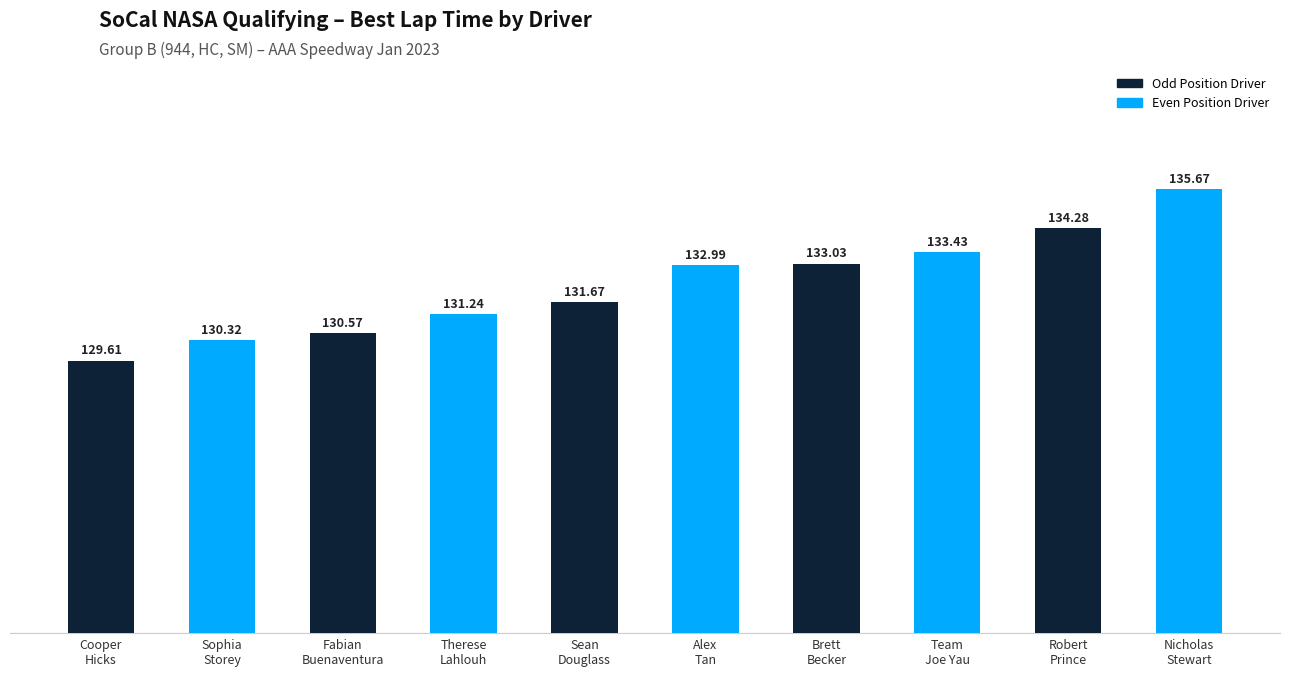

Reading left to right, list all the values displayed in this chart.

Cooper
Hicks=129.6	Sophia
Storey=130.3	Fabian
Buenaventura=130.6	Therese
Lahlouh=131.2	Sean
Douglass=131.7	Alex
Tan=133.0	Brett
Becker=133.0	Team
Joe Yau=133.4	Robert
Prince=134.3	Nicholas
Stewart=135.7